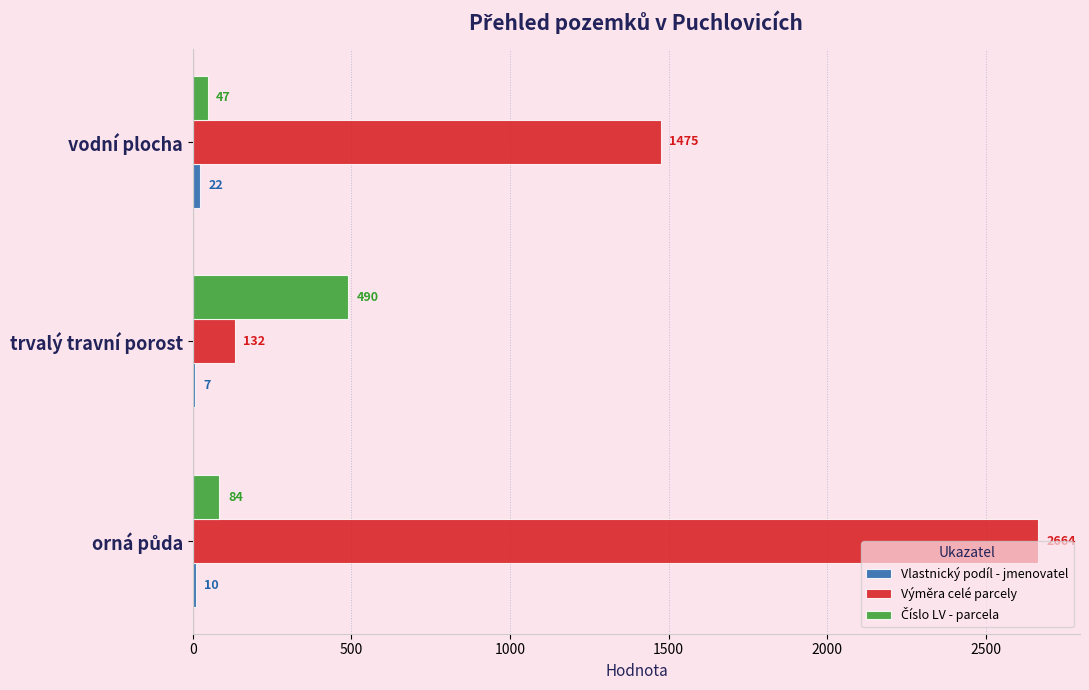

Which series has the largest total across all categories?

Výměra celé parcely